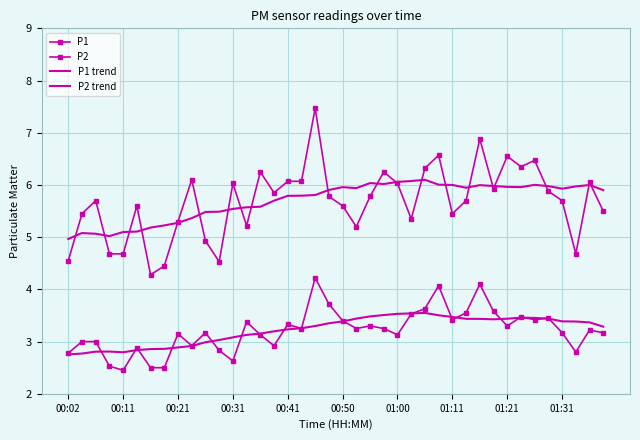

True or false: P2 trend and P1 trend intersect in this chart.

False